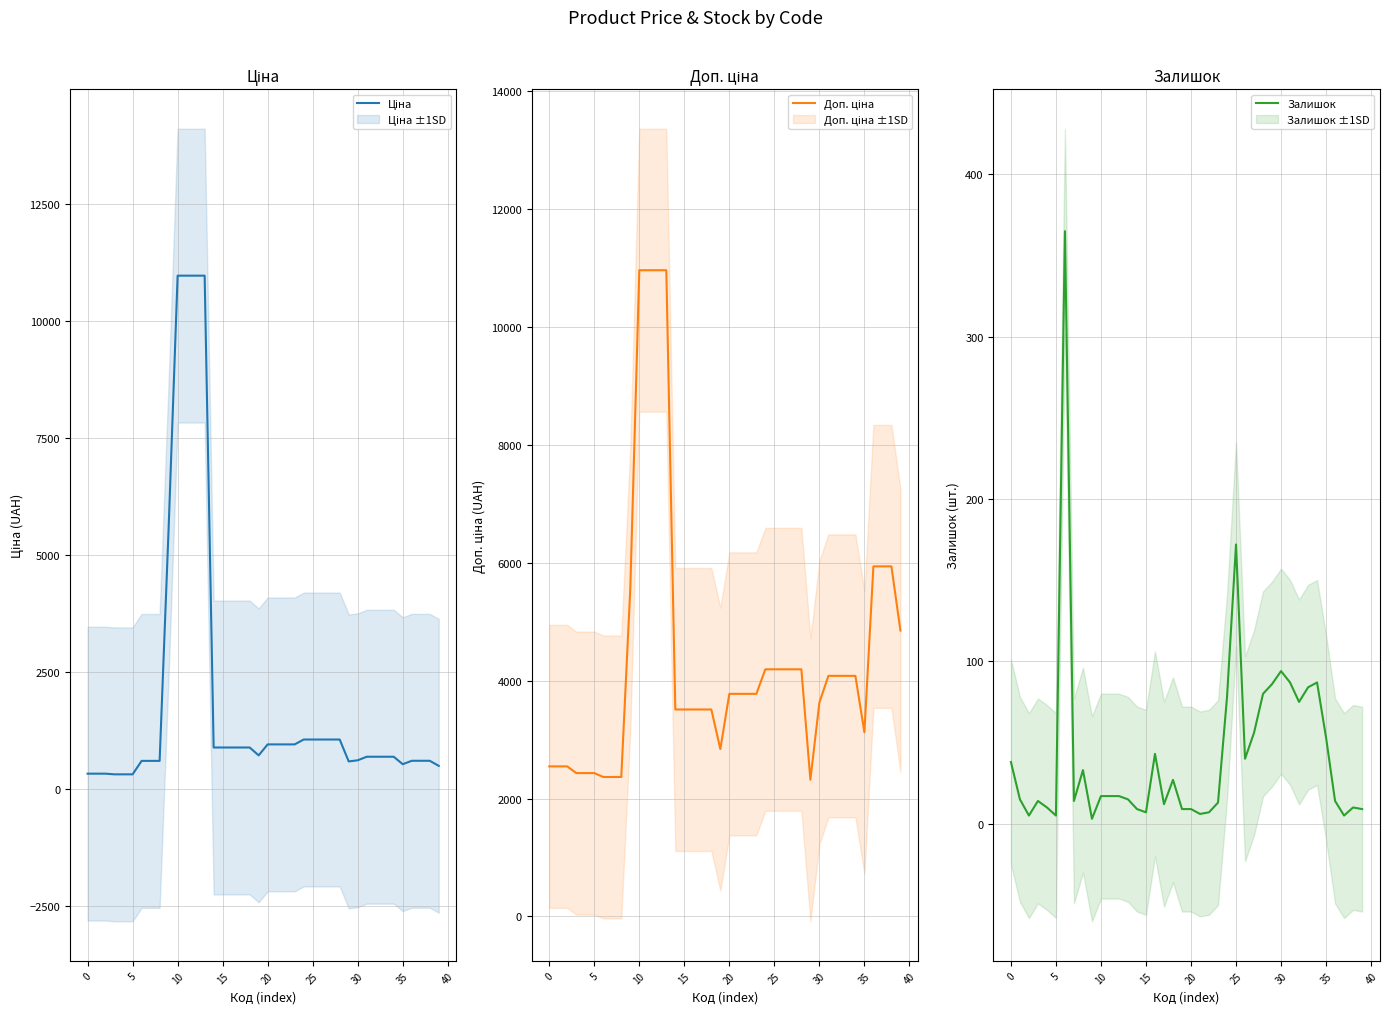

At how many categories does at least one series exceed 3551?

23